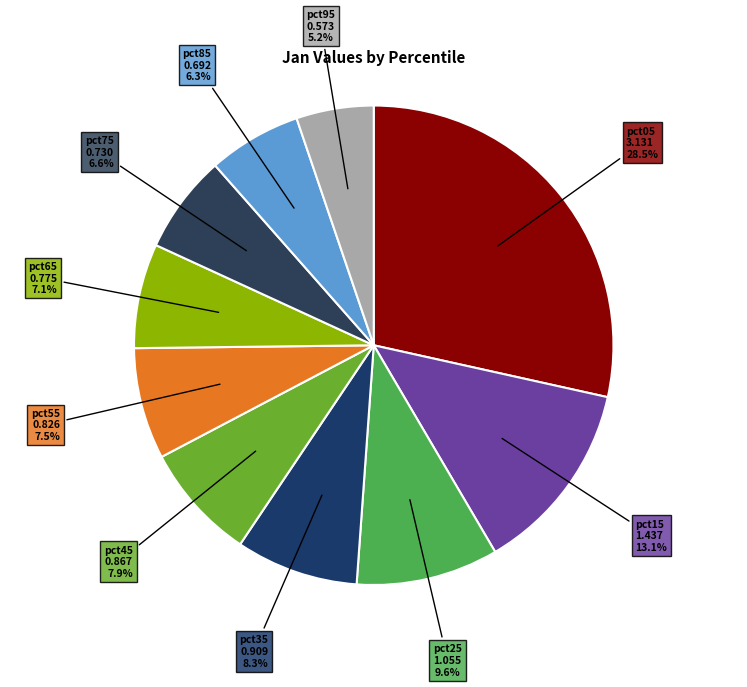

Which has a higher value, pct65 or pct05?

pct05